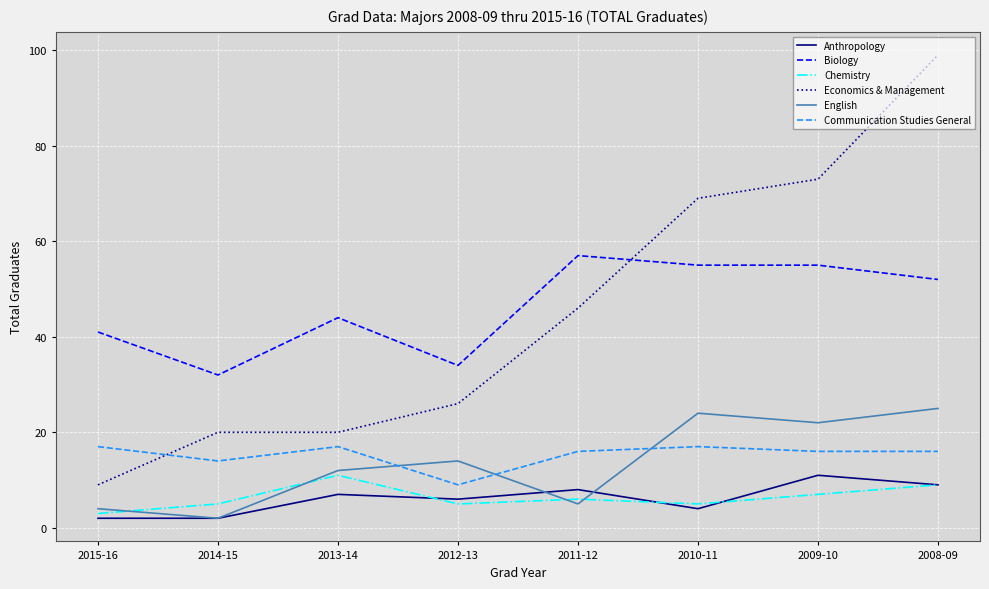

What is the total value across all series at 2010-11?

174